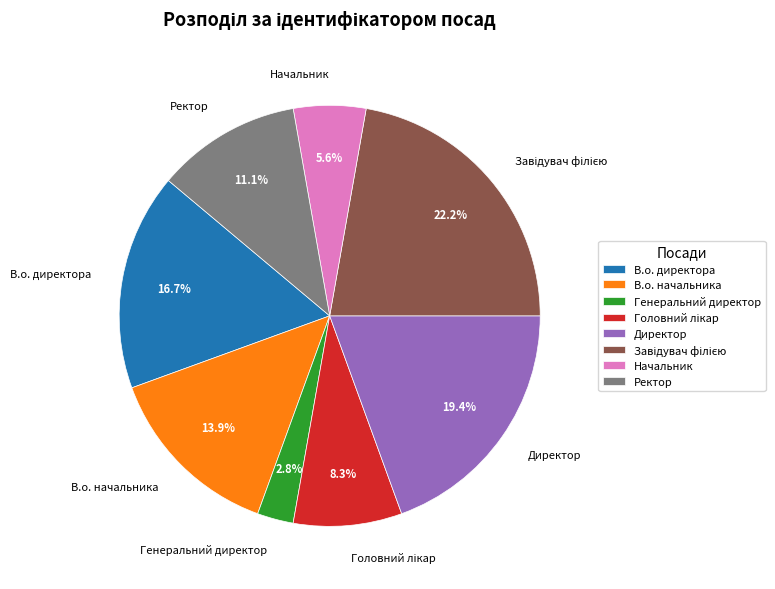

Which slice is the smallest?

Генеральний директор